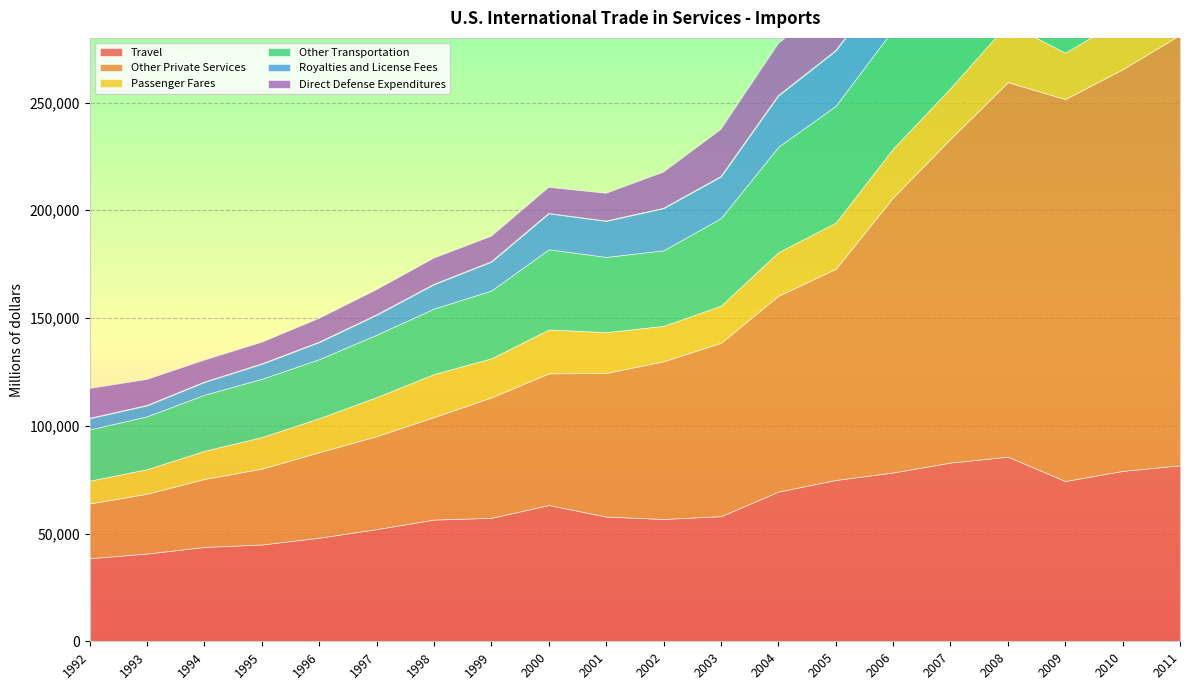

What is the value of the Passenger Fares point at the 14th from the left?

21431